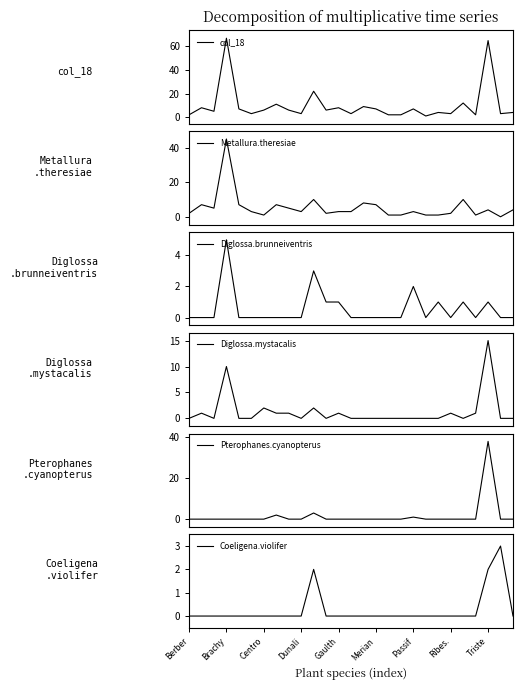

How many times do Coeligena.violifer and Metallura.theresiae cross each other?

2